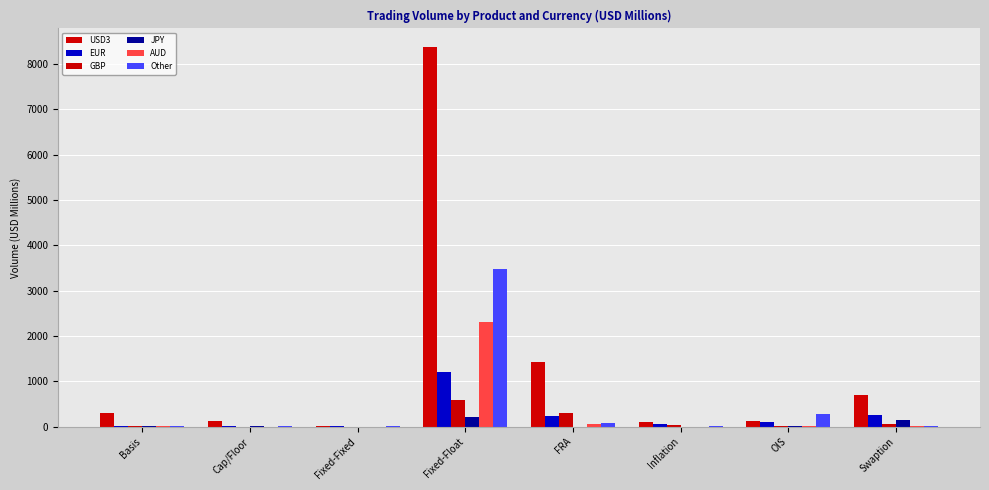

What is the difference between the maximum and second lowest values in the GBP series?

583